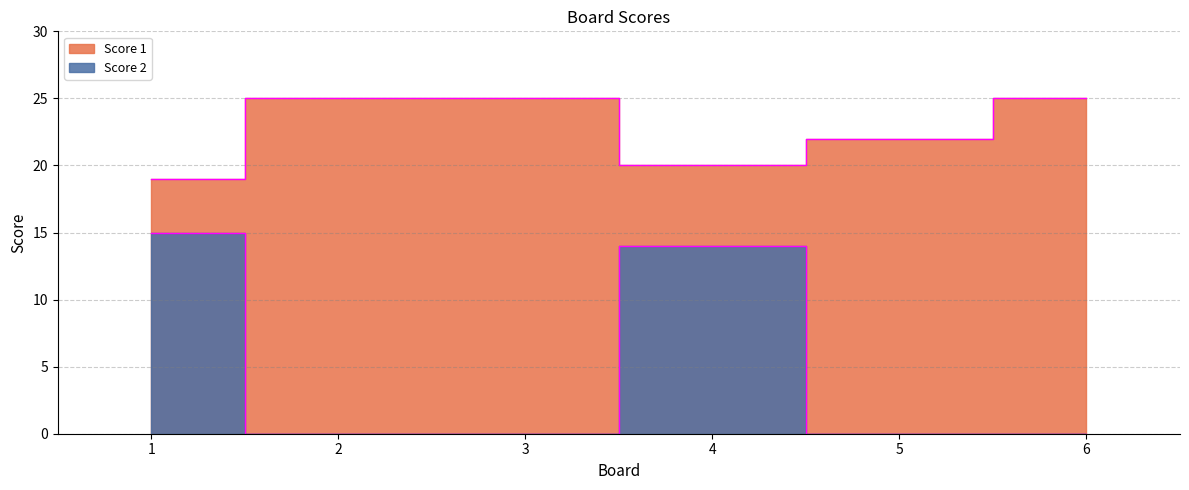

True or false: Score 1 has a value of 15 at 6.

False